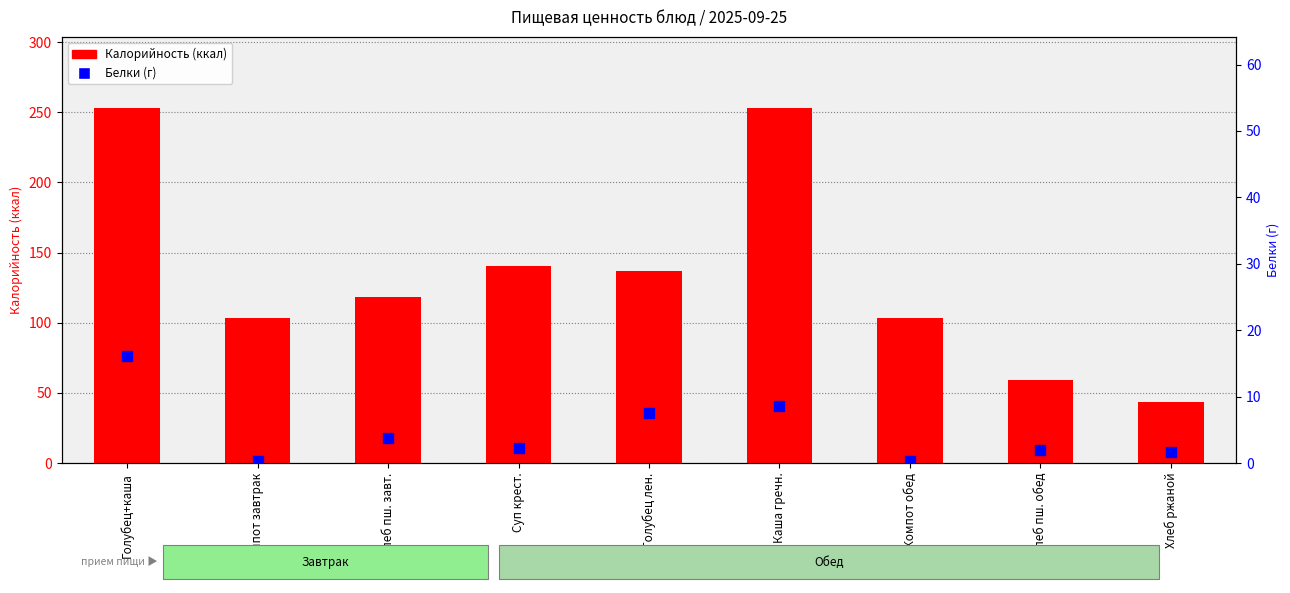

Which series reaches the minimum Y coordinate?

Белки (г)